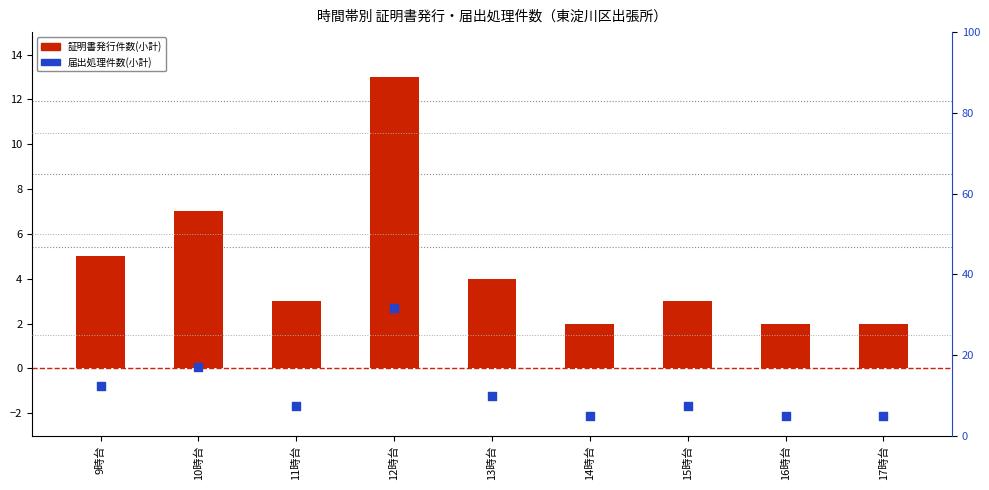

What are all the series names shown in the legend?

証明書発行件数(小計), 届出処理件数(小計)